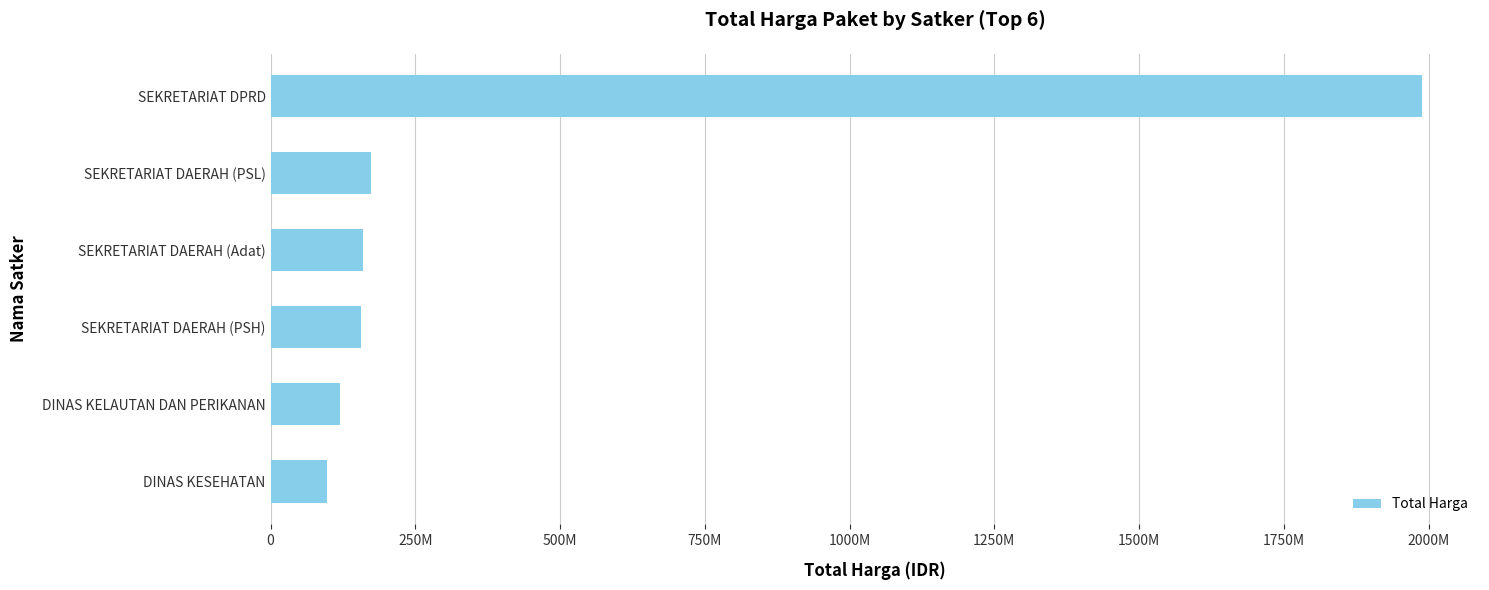

Are the bars horizontal?

Yes